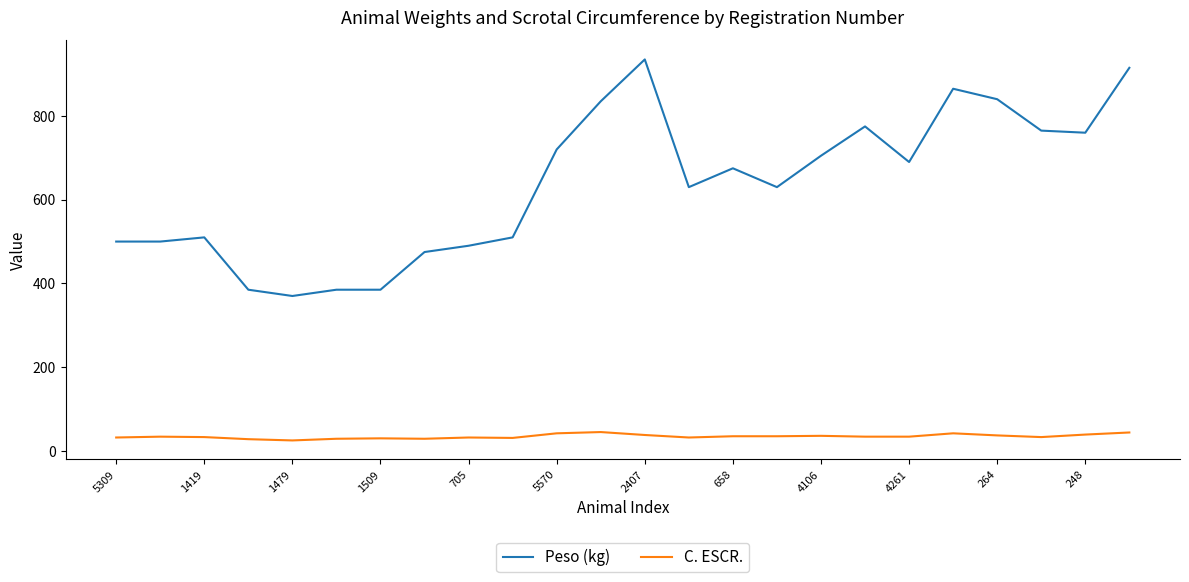

What is the maximum value for C. ESCR.?

45